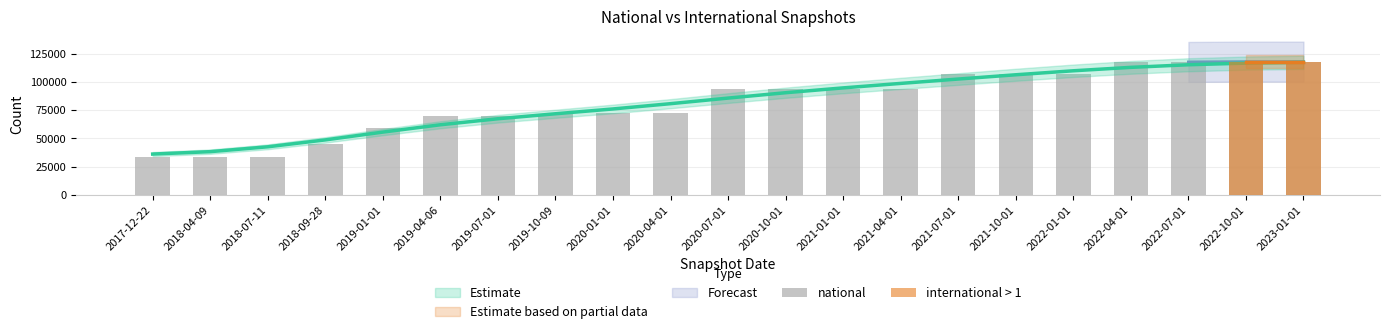

What is the difference between the values at 2018-09-28 and 2022-04-01?

72474